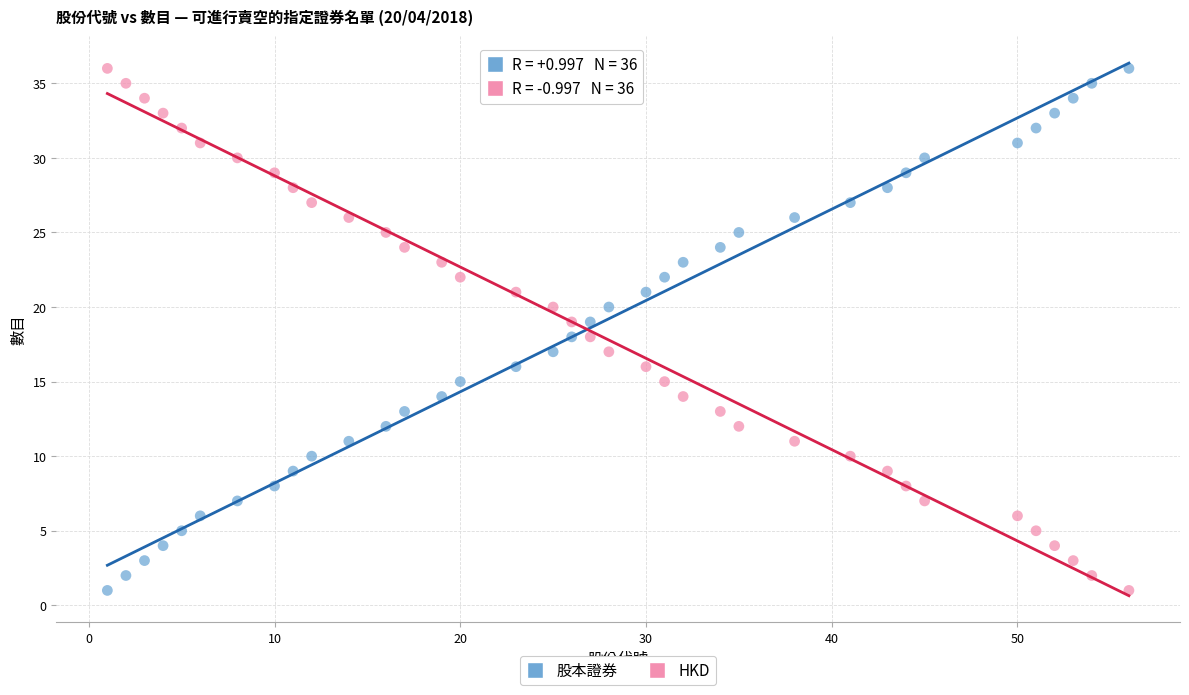

What is the X range (max minus min) for the scatter plot?

55